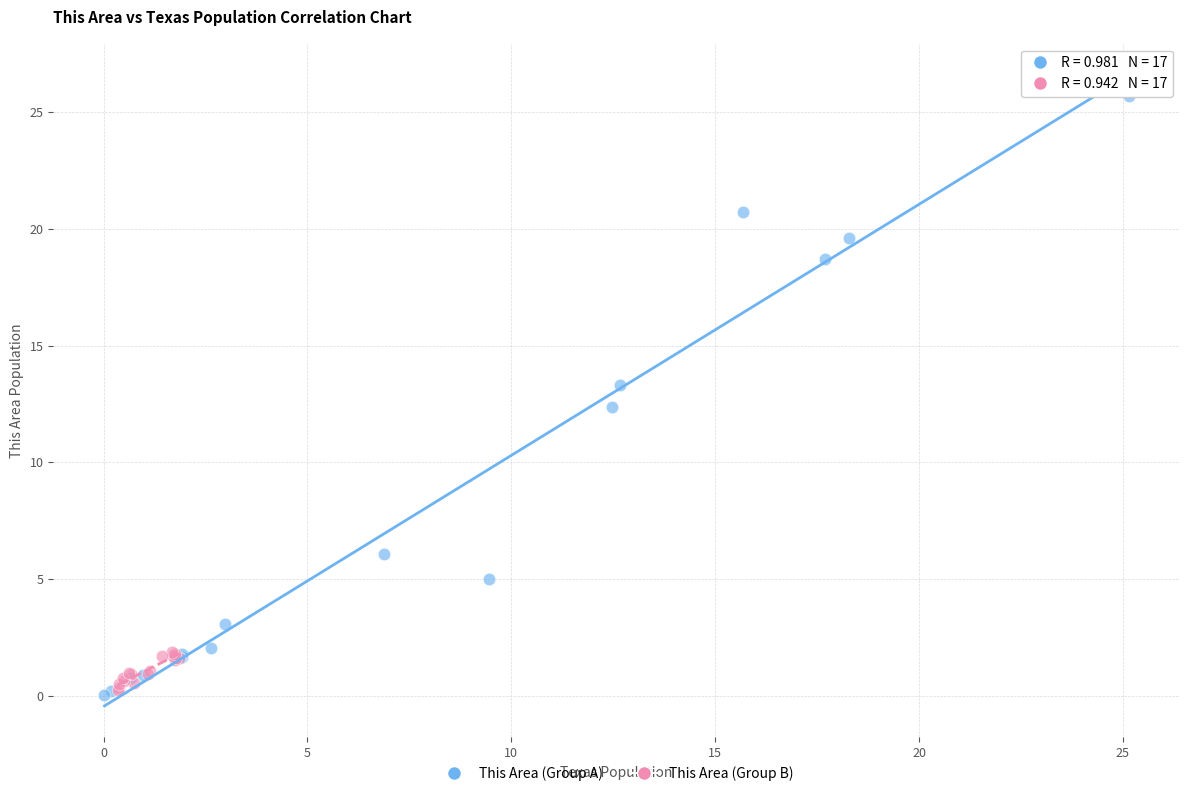

Which series has the widest spread of Y values?

This Area (Group A)